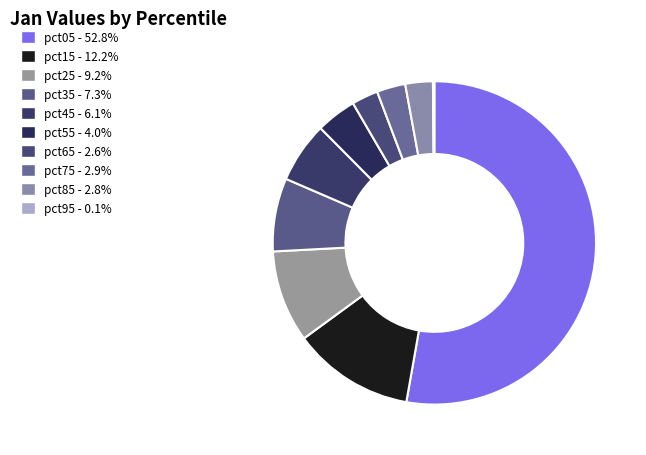

How many slices are in this pie chart?

10